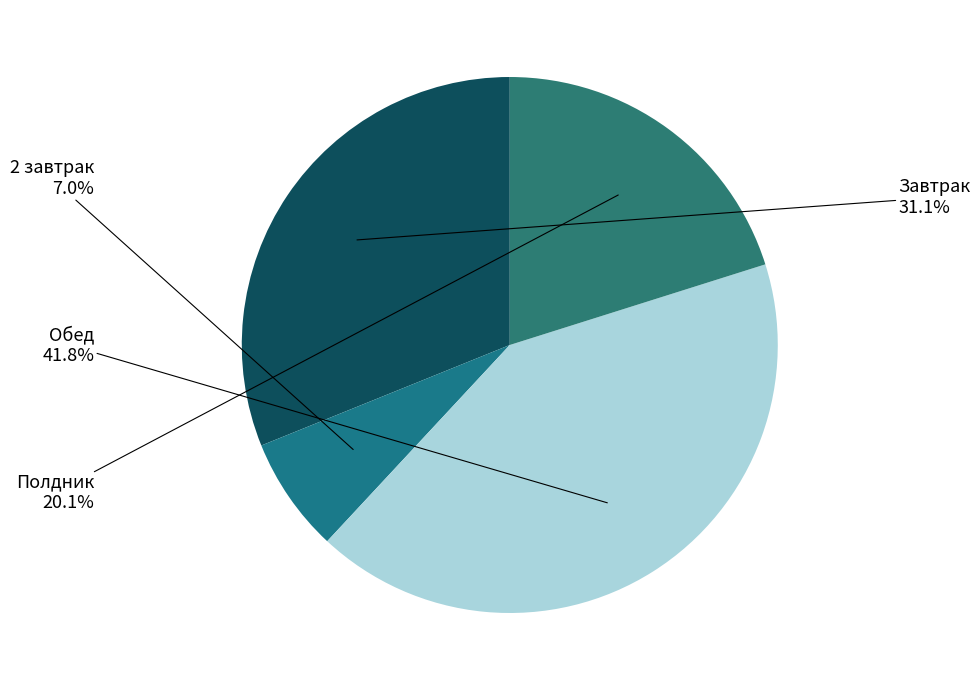

To the nearest percent, what is the average slice percentage?

25%